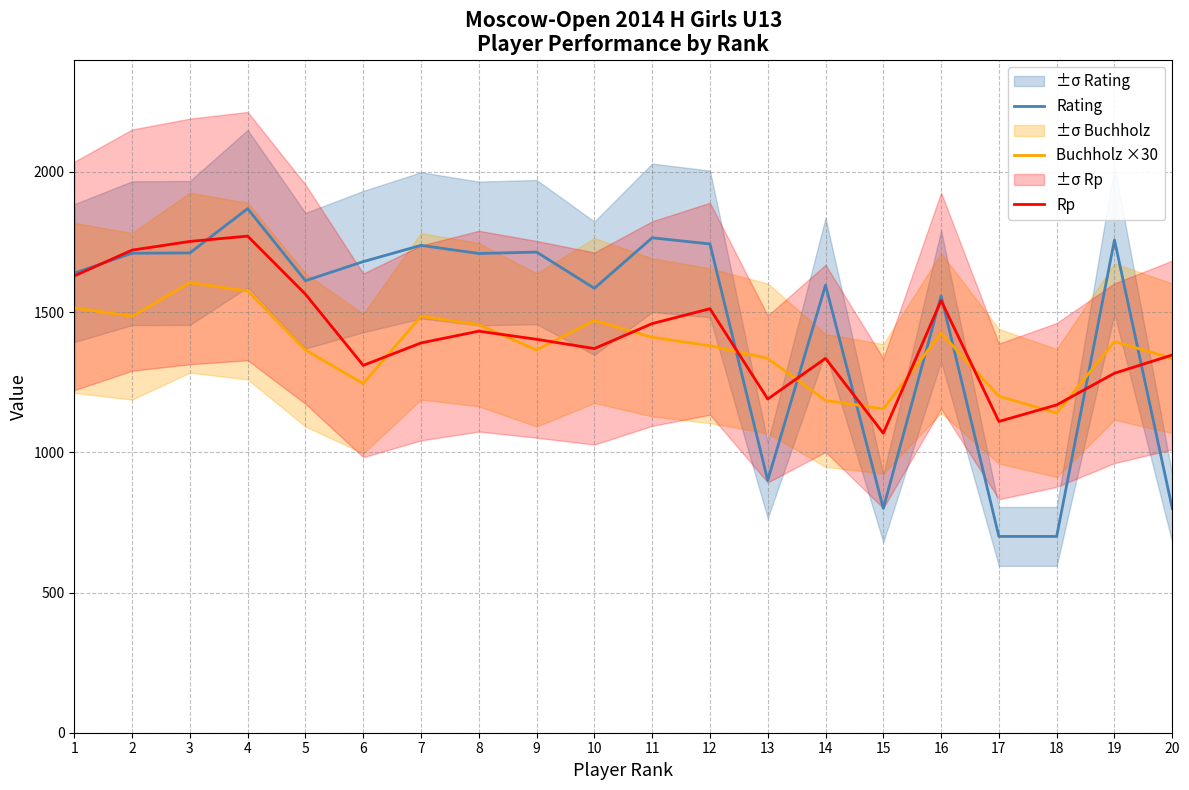

At 12, list the series in order from smallest to largest.

Buchholz ×30, Rp, Rating